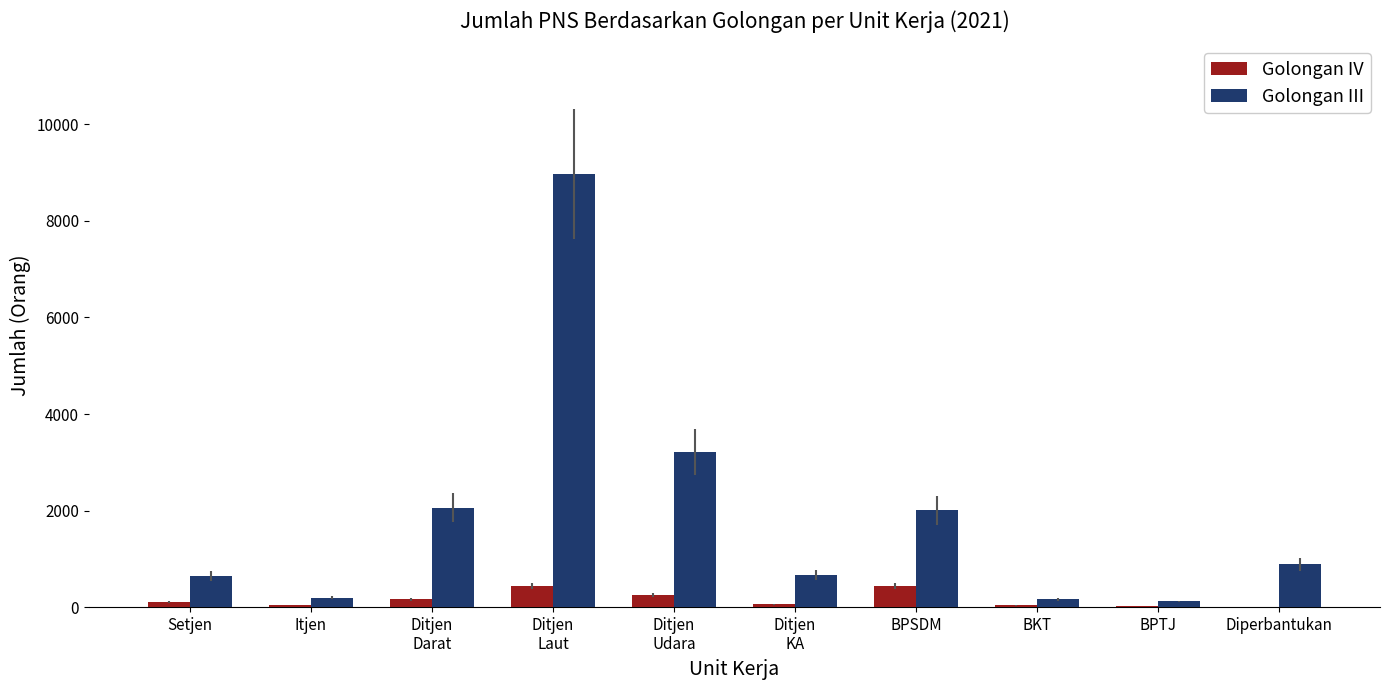

What is the maximum value shown in the chart?

8968